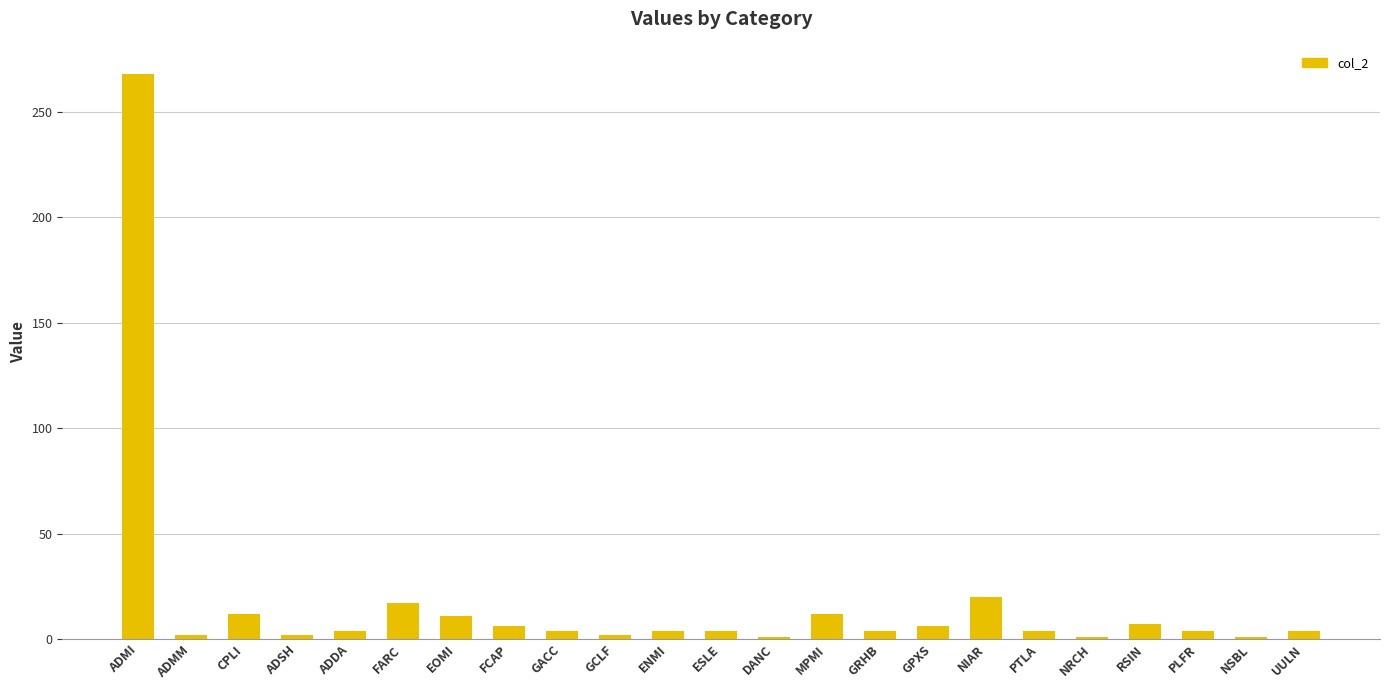

How many bars are there in total?

23